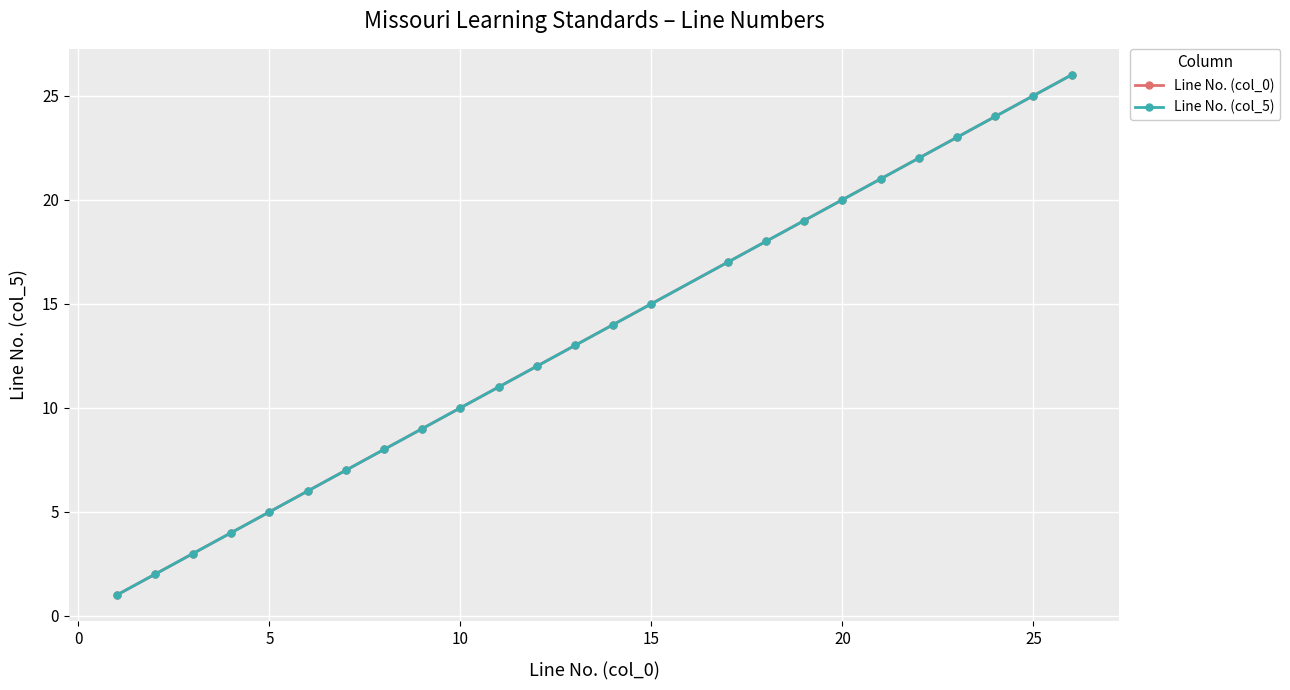

What is the sum of all Line No. (col_5) values?

335